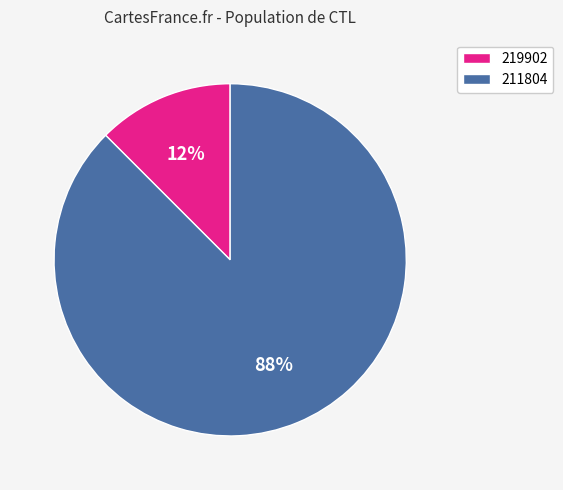

Count the number of slices in the pie.

2